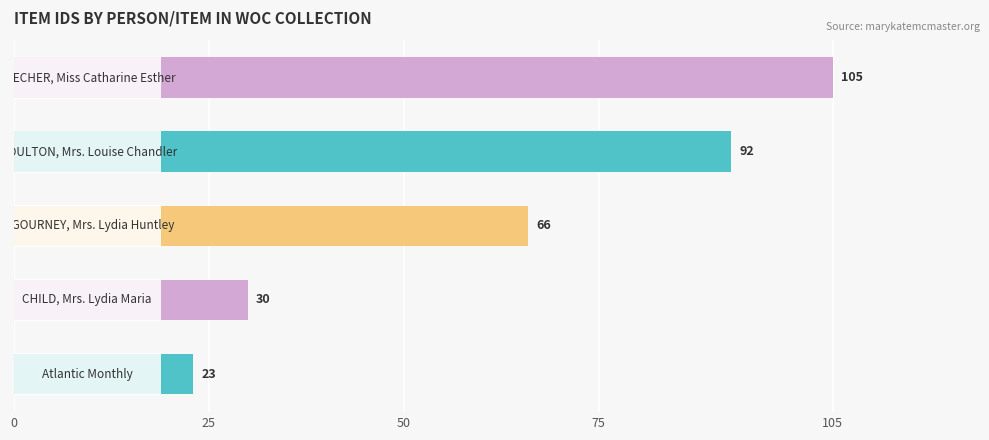

What is the greatest value displayed?

105